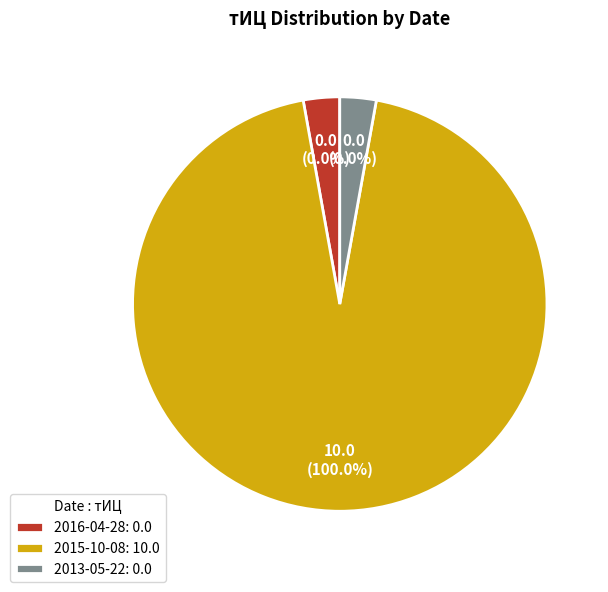

To the nearest percent, what is the average slice percentage?

33%